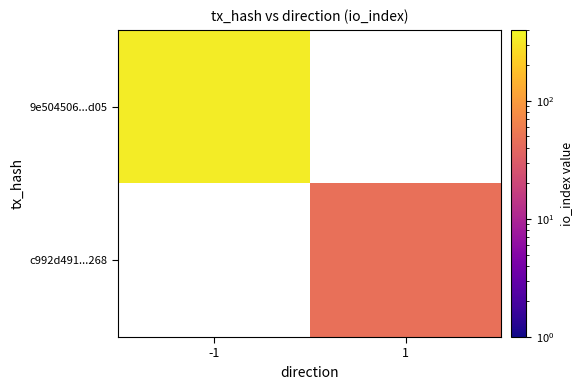

Is the value of 9e504506...d05 at 1 greater than the value of c992d491...268 at 1?

No